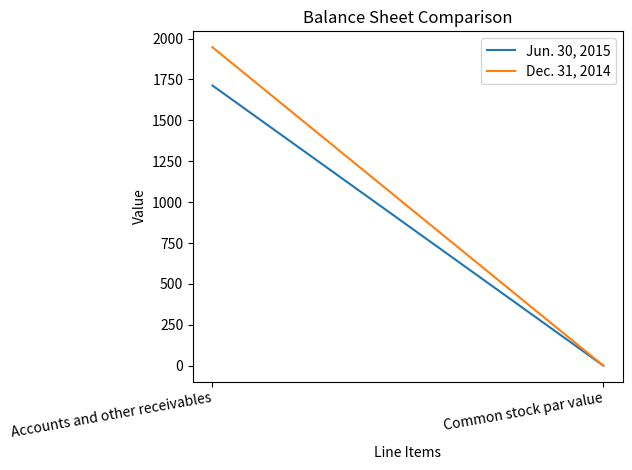

What position from the left is Common stock par value?

2